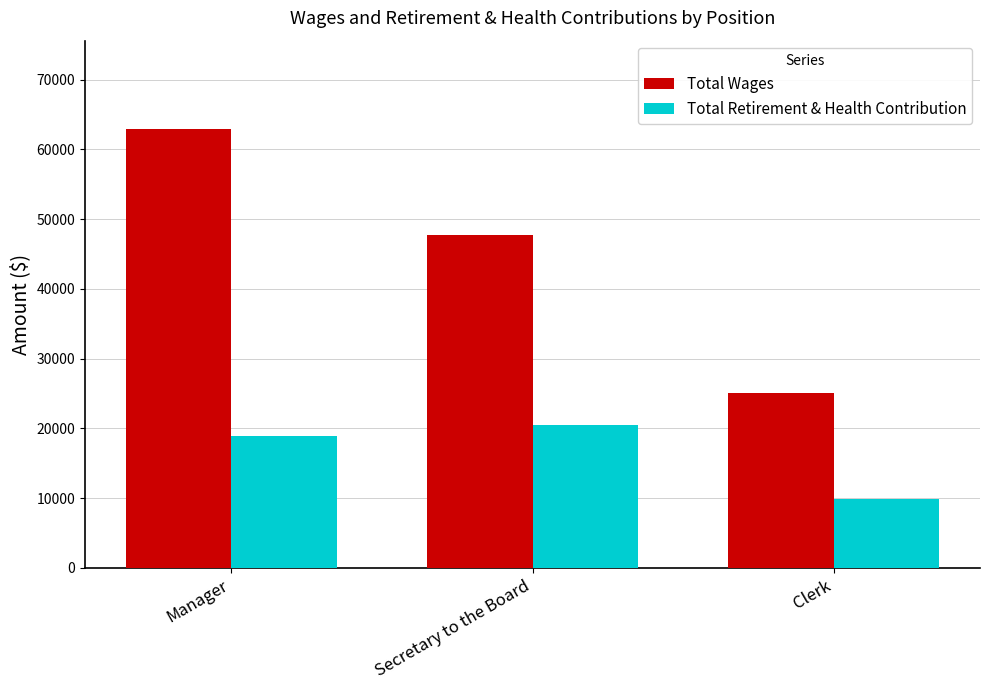

How many distinct data groups are displayed?

2